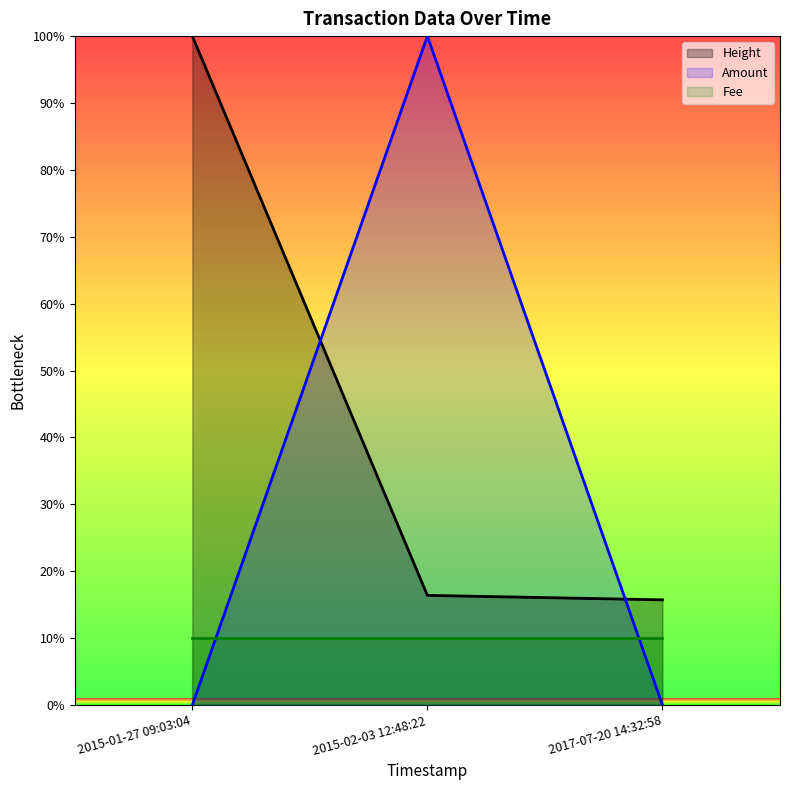

Rank the categories by Amount value from lowest to highest.

2015-01-27 09:03:04, 2017-07-20 14:32:58, 2015-02-03 12:48:22